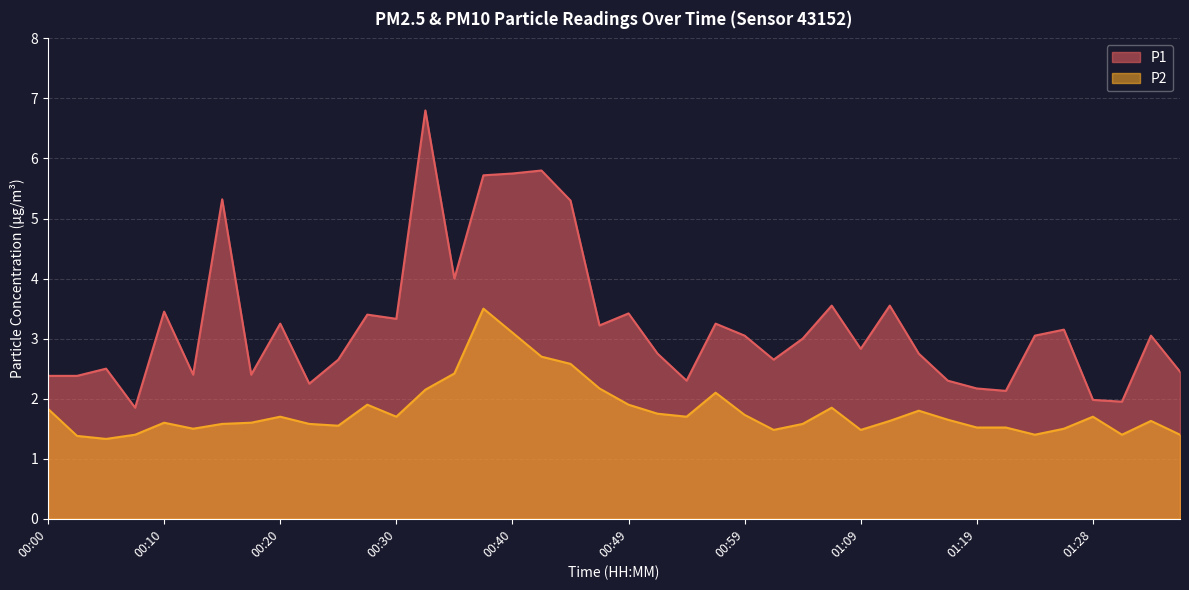

Rank the categories by P2 value from lowest to highest.

00:05, 00:03, 00:08, 01:23, 01:31, 01:36, 01:02, 01:09, 00:13, 01:26, 01:19, 01:21, 00:25, 00:15, 00:23, 01:04, 00:10, 00:18, 01:11, 01:33, 01:16, 00:20, 00:30, 00:54, 01:28, 00:59, 00:52, 01:14, 00:00, 01:06, 00:27, 00:49, 00:57, 00:32, 00:47, 00:35, 00:45, 00:42, 00:40, 00:37